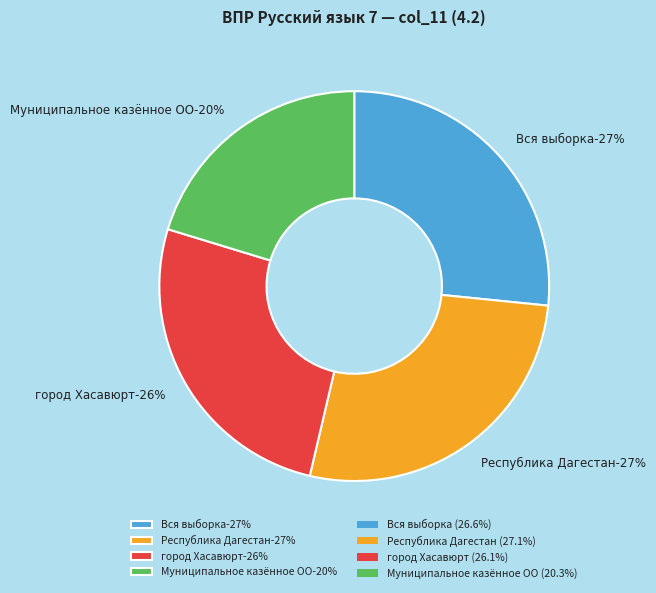

To the nearest percent, what percentage of the pie is Республика Дагестан?

27%